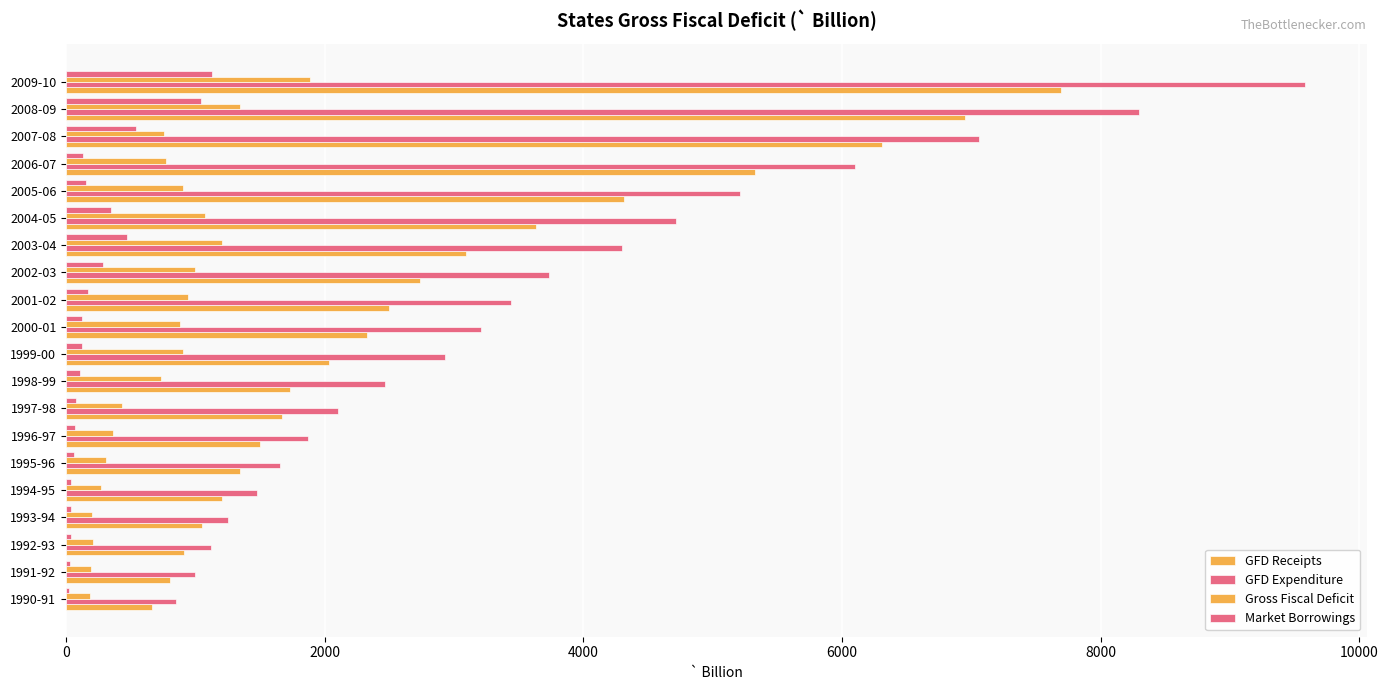

Which series has the largest total across all categories?

GFD Expenditure